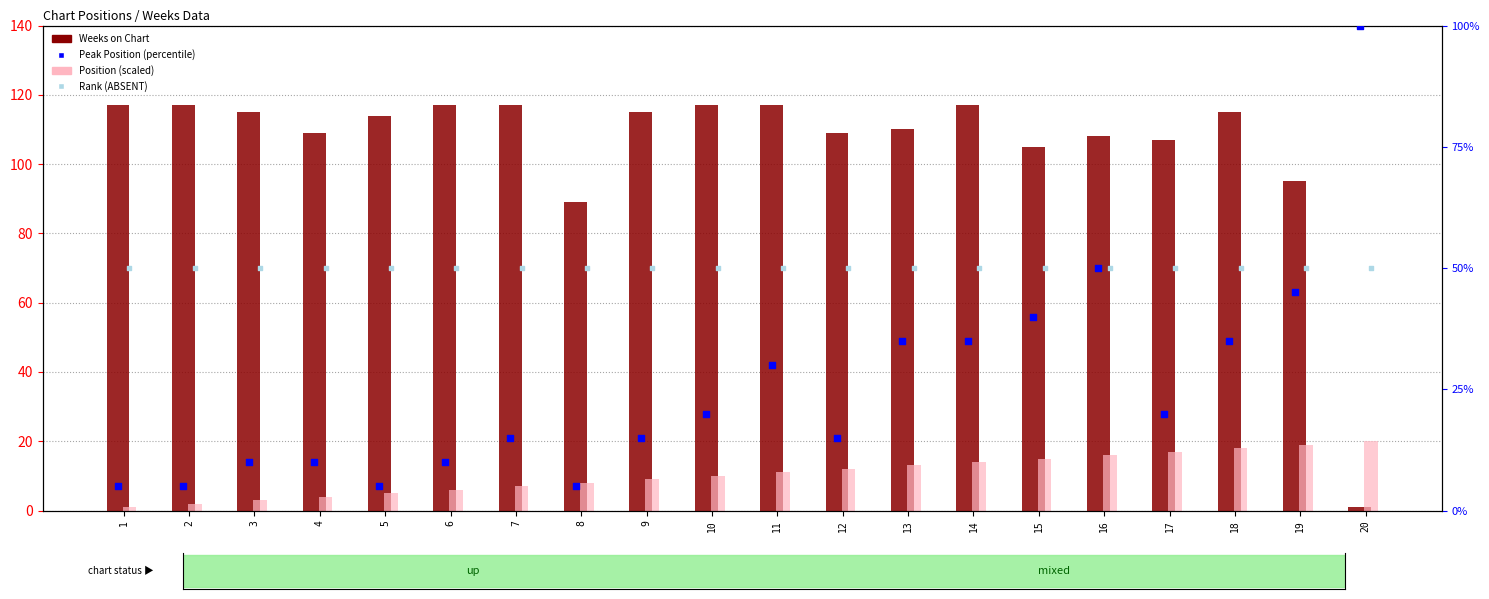

Is the value of Peak Position (percentile) at 12 greater than the value of Weeks on Chart at 20?

Yes